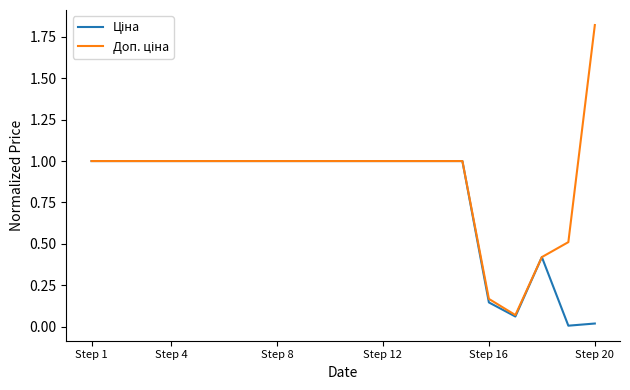

Which label corresponds to the largest value in the chart?

Step 20